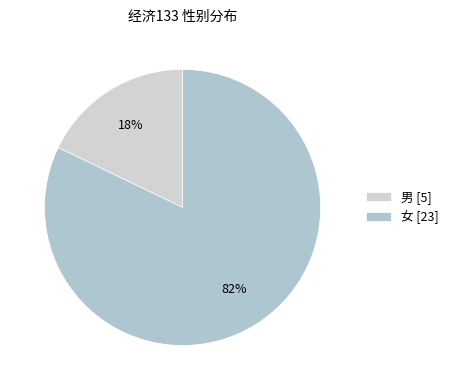

Is there any slice that represents more than half of the pie?

Yes